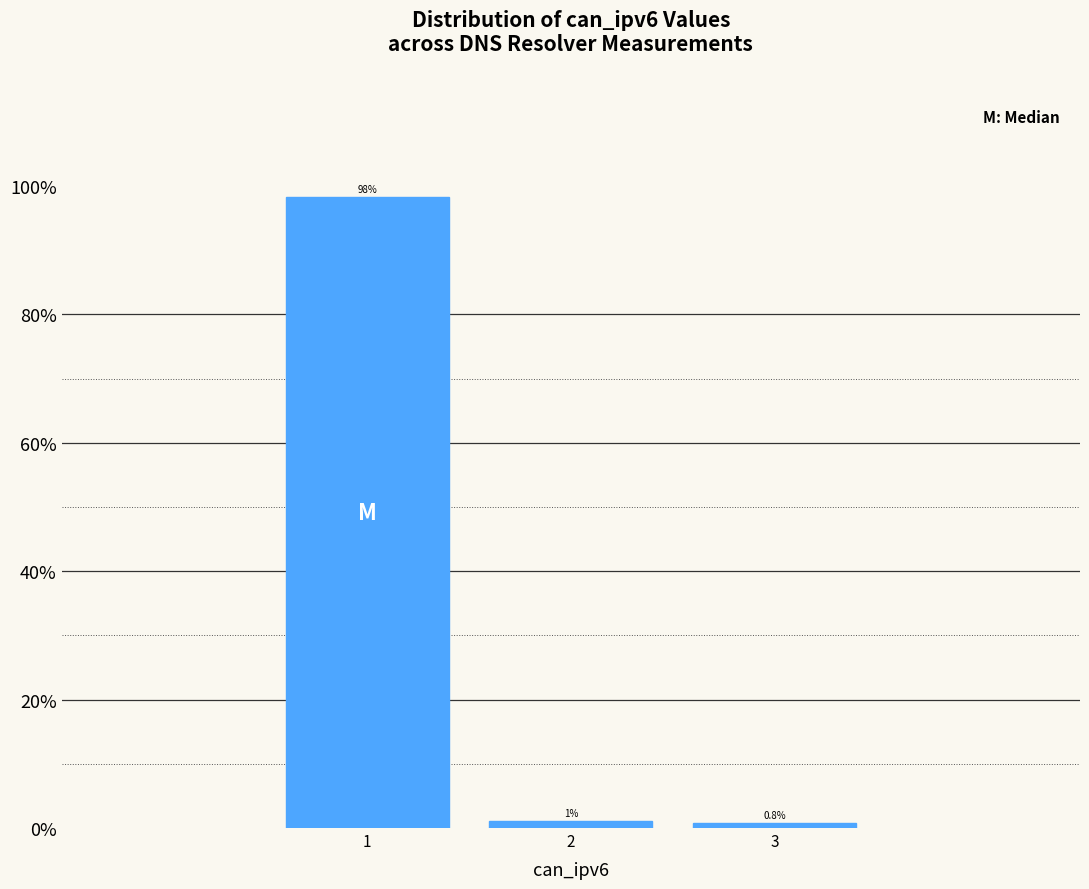

Reading left to right, transcribe all the data shown in this chart.

98.2	1.0	0.8